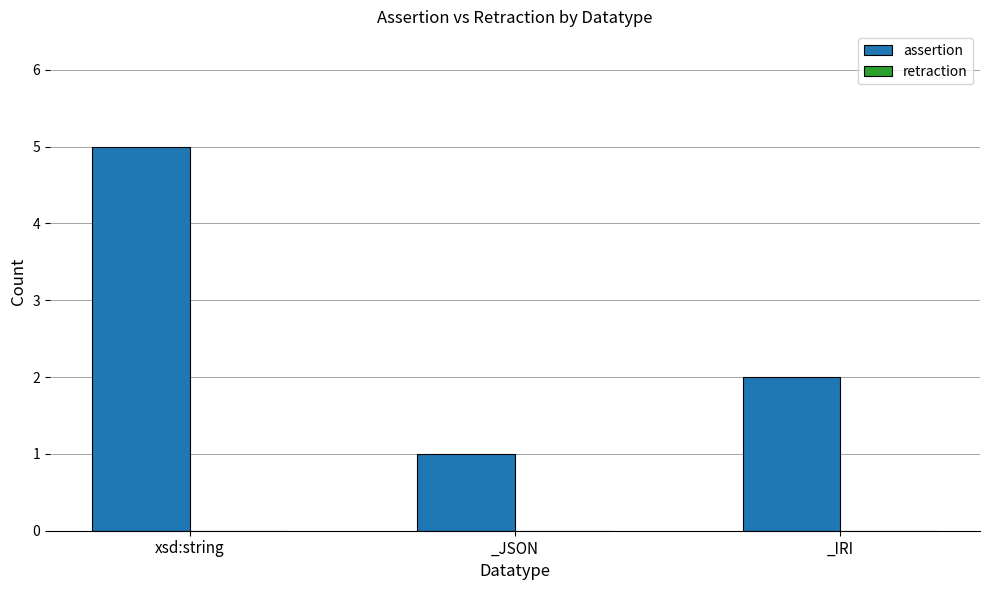

Between xsd:string and _IRI, which is larger?

xsd:string